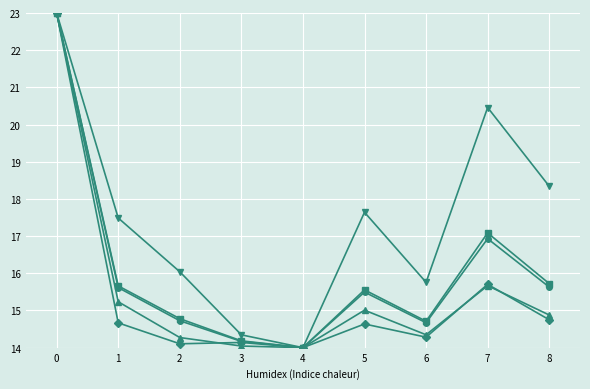

What is the smallest value displayed?

14.0